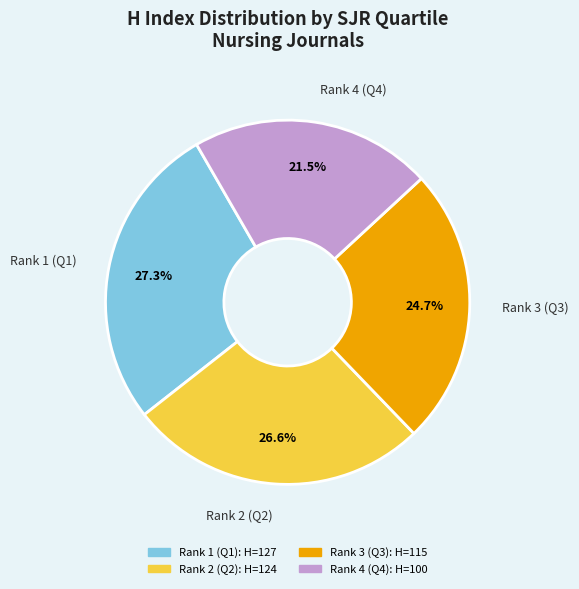

Which category has the smallest portion of the pie?

Rank 4 (Q4)